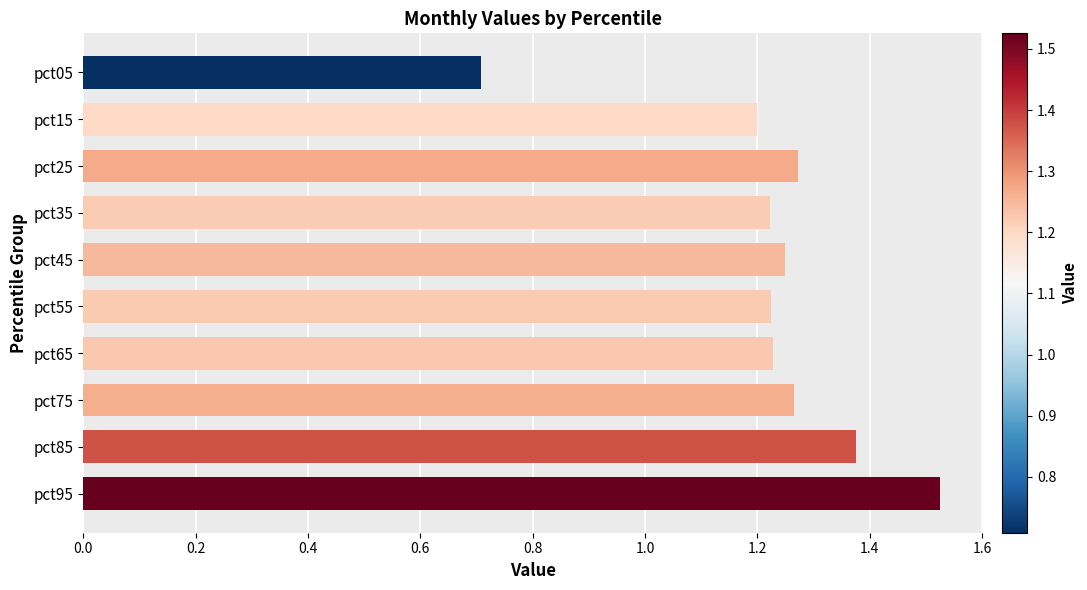

What is the difference between the values at pct05 and pct95?

0.8